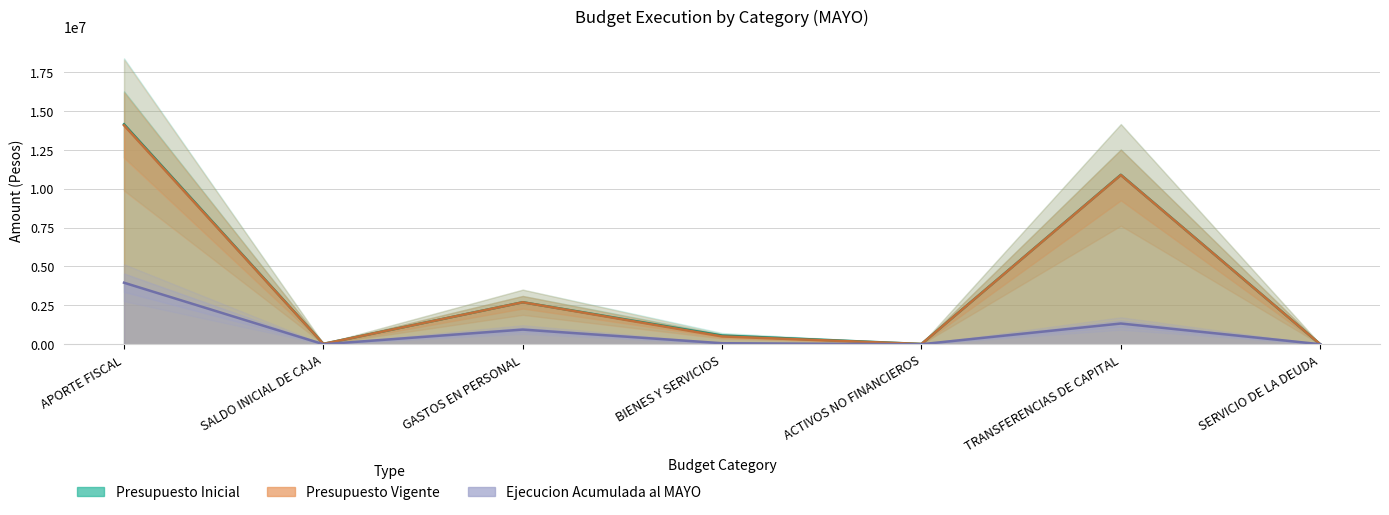

At which category does Presupuesto Vigente reach its first local valley?

SALDO INICIAL DE CAJA